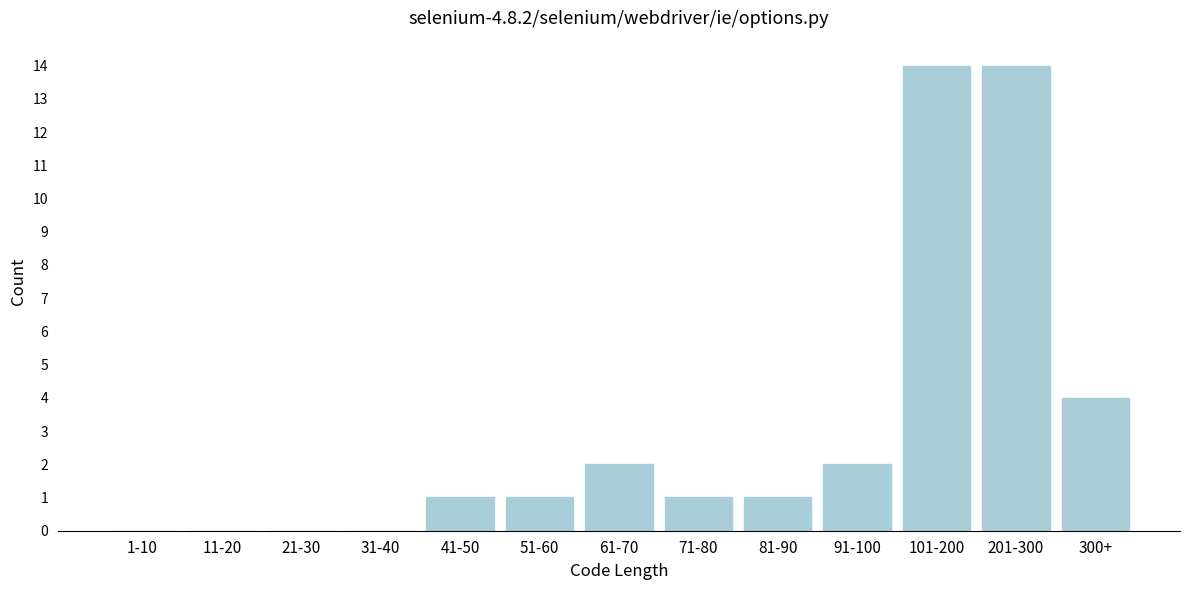

Reading left to right, what are all the values shown in this chart?

1-10=0	11-20=0	21-30=0	31-40=0	41-50=1	51-60=1	61-70=2	71-80=1	81-90=1	91-100=2	101-200=14	201-300=14	300+=4